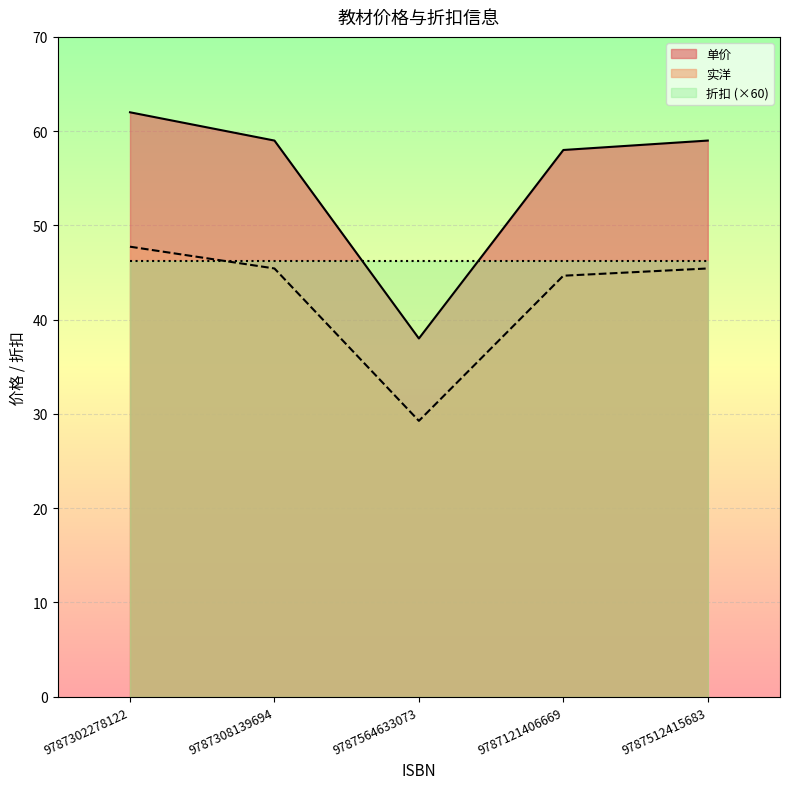

What is the label of the 3rd point from the right?

9787564633073